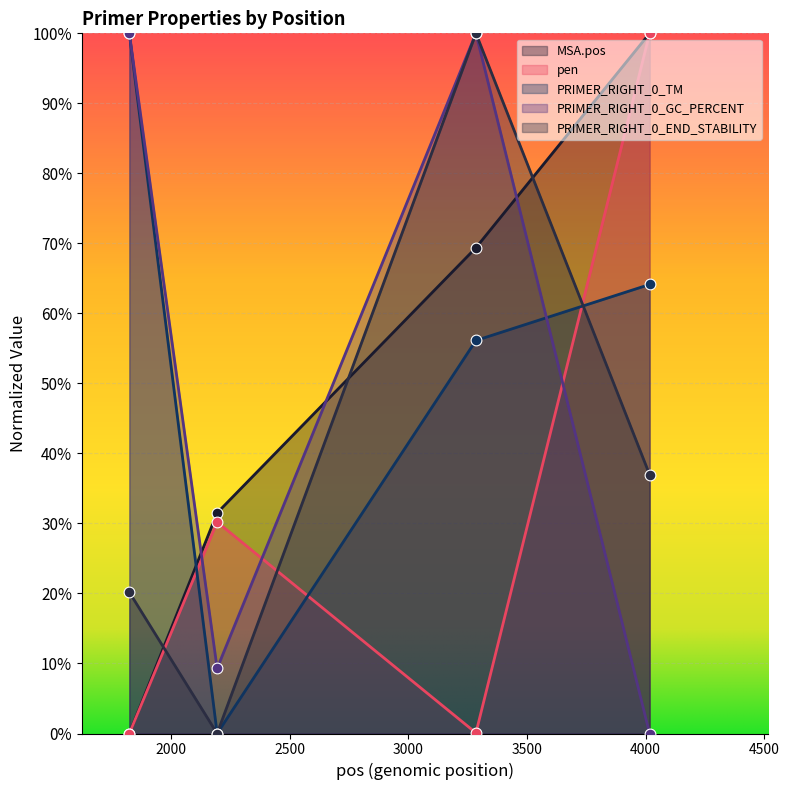

What are all the series names shown in the legend?

MSA.pos, pen, PRIMER_RIGHT_0_TM, PRIMER_RIGHT_0_GC_PERCENT, PRIMER_RIGHT_0_END_STABILITY